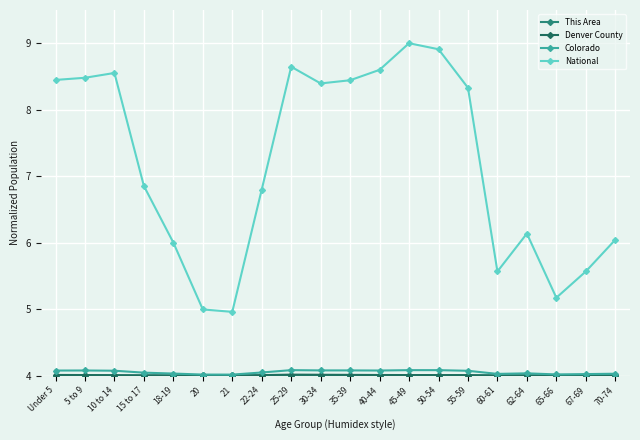

True or false: Colorado and National cross at least once.

False